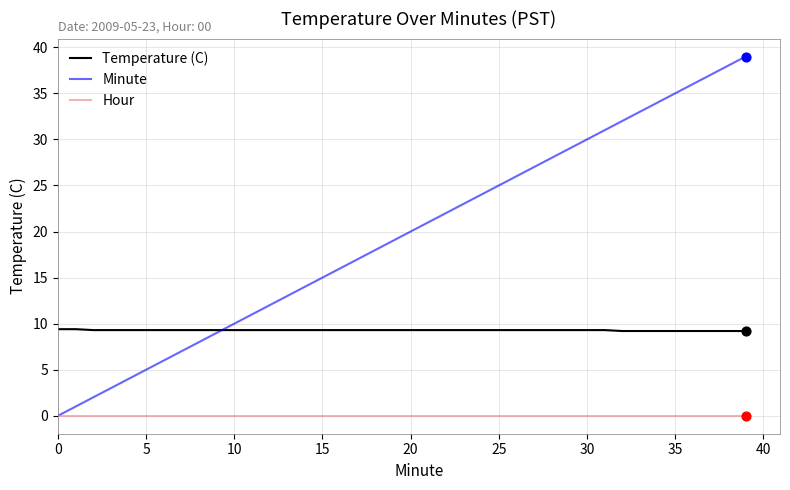

Which series has the largest total across all categories?

Minute